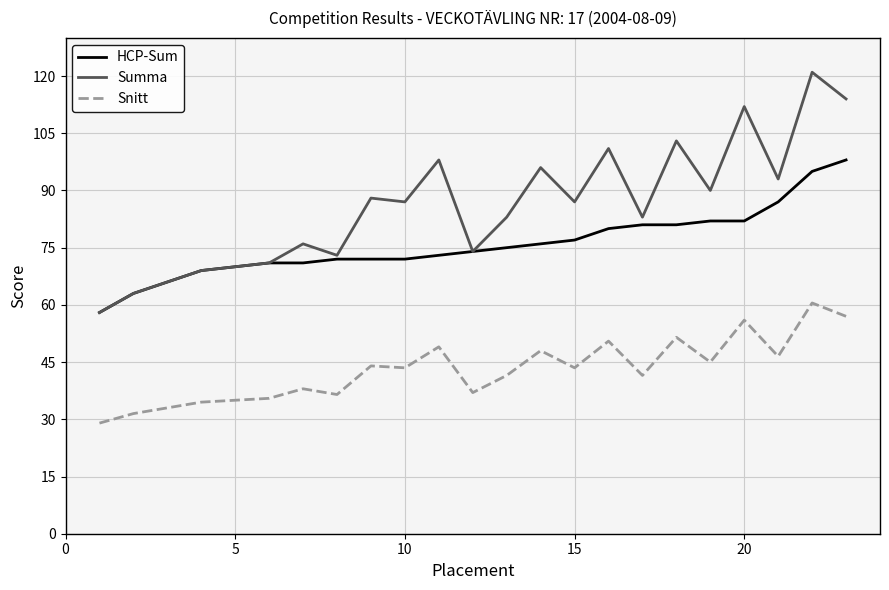

Does the chart display data point markers on the line(s)?

No